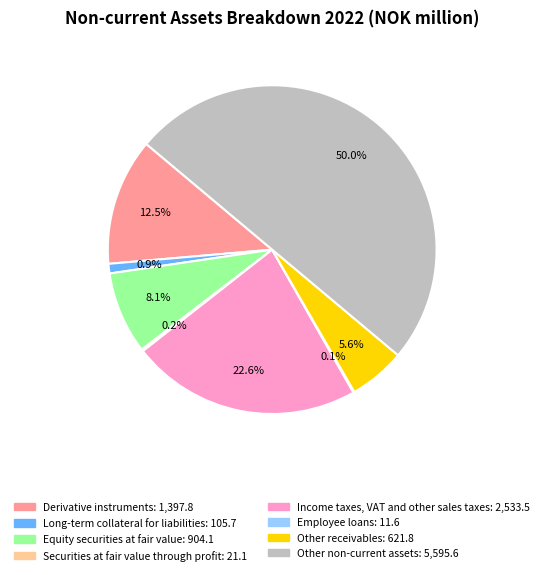

Which slice is the largest?

Other non-current assets